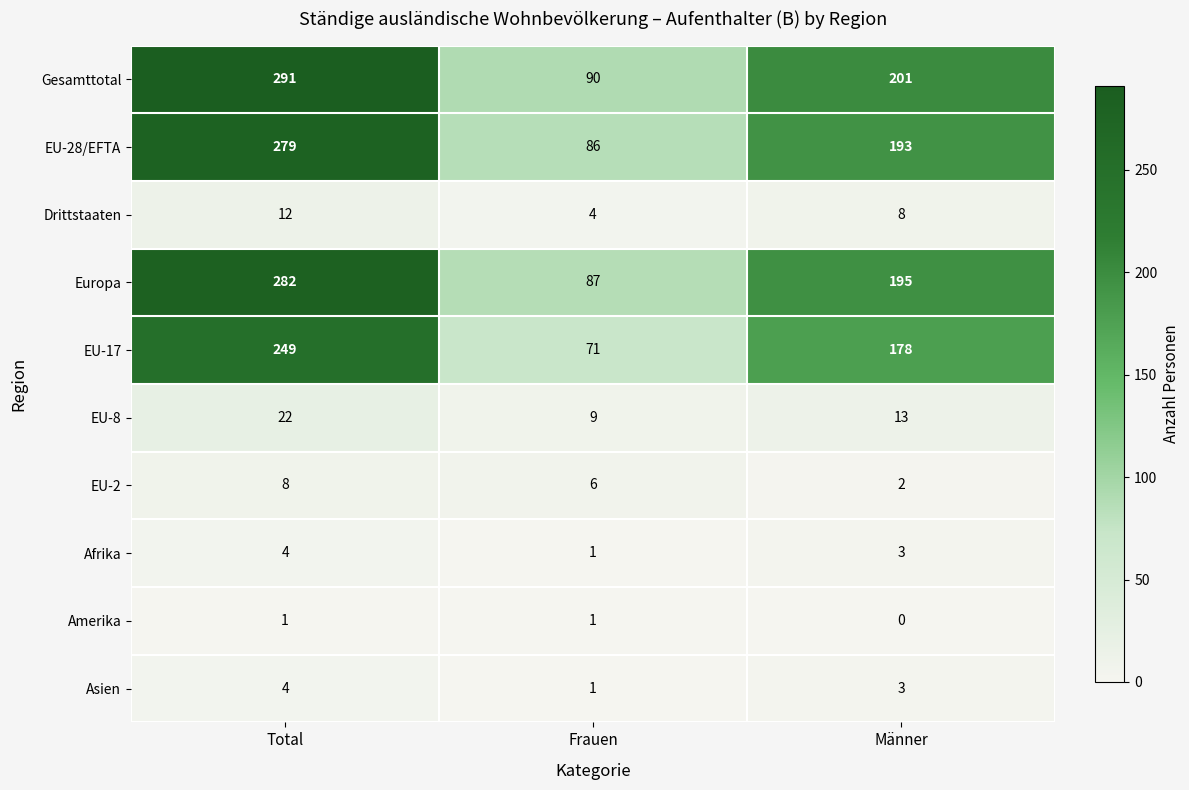

The value of Europa at Männer is 195. True or false?

True